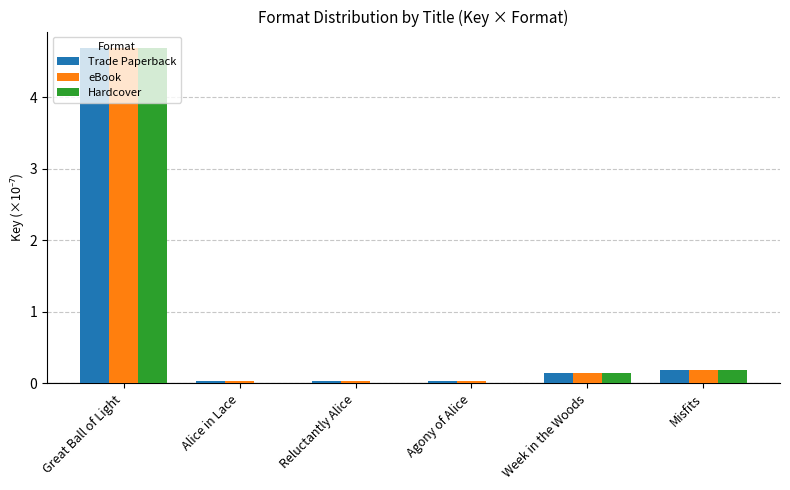

What is the sum of the Hardcover values at Agony of Alice and Week in the Woods?

0.1